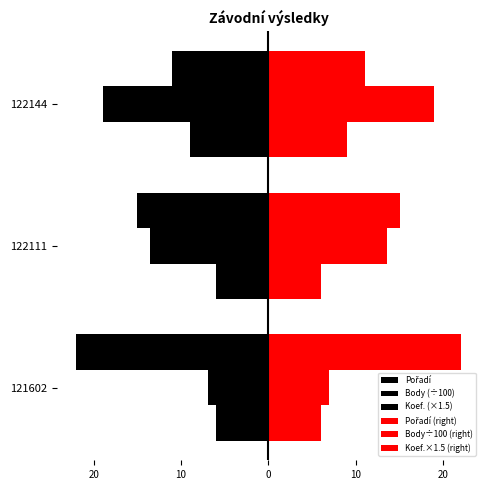

Count the Pořadí (right) values in the range 11 to 22.

3